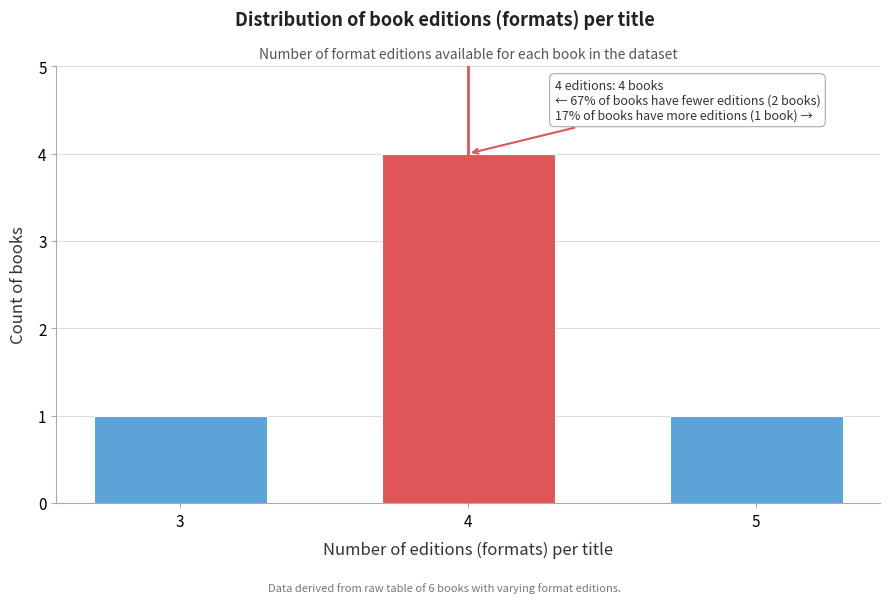

Reading left to right, extract all data points from this chart.

1	4	1